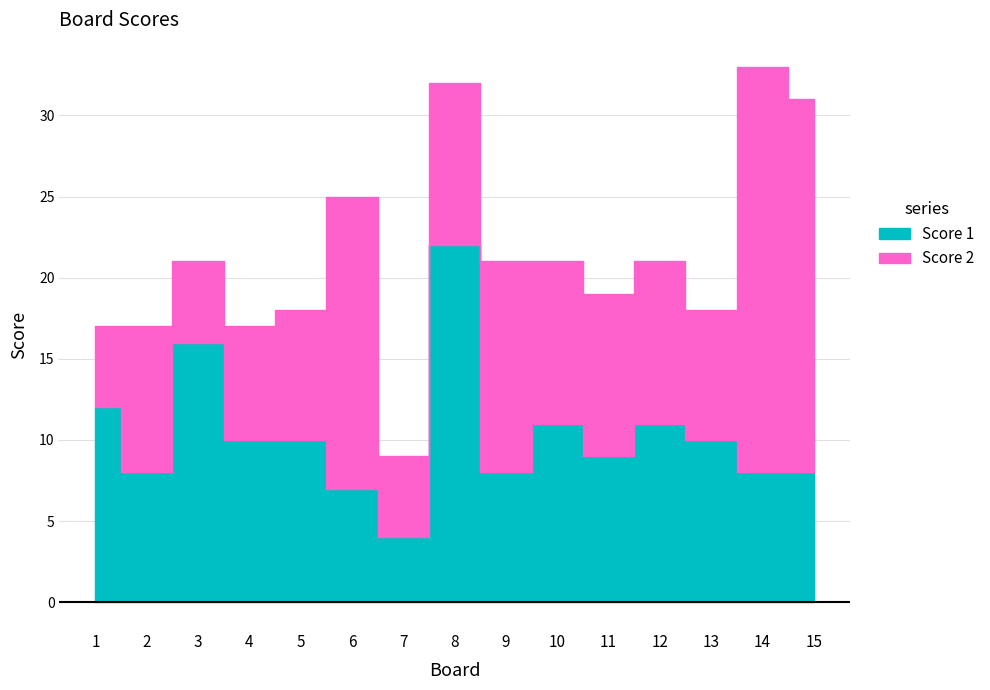

Does the chart display data point markers on the line(s)?

No